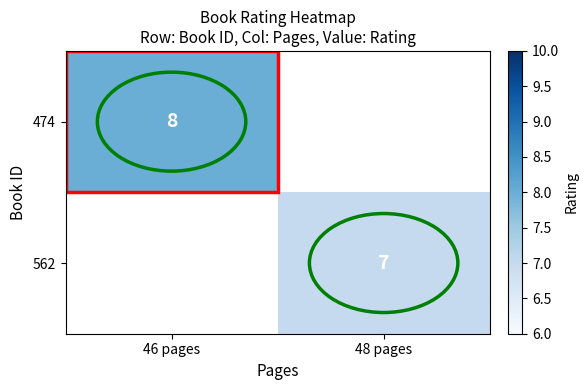

Count the number of categories in the chart.

2